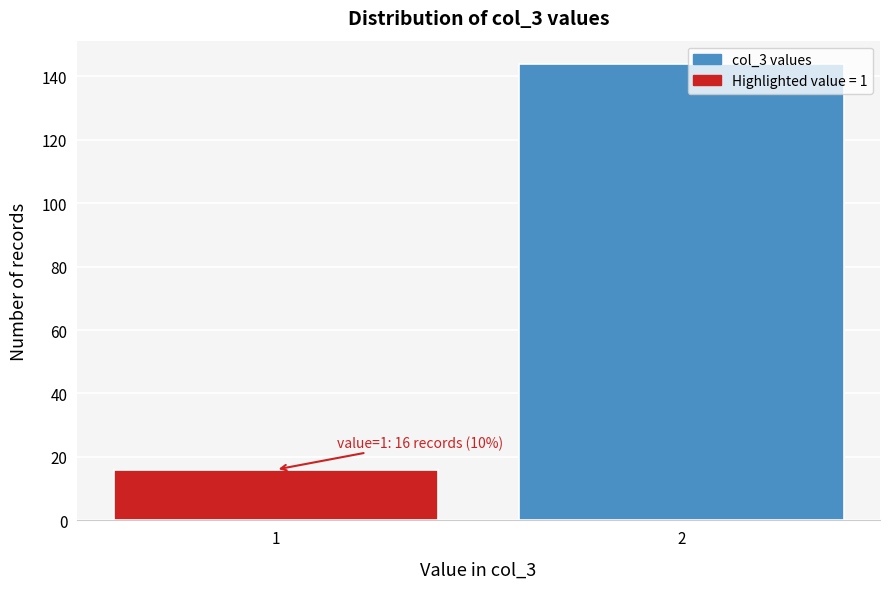

Reading left to right, extract all data points from this chart.

1=16	2=144